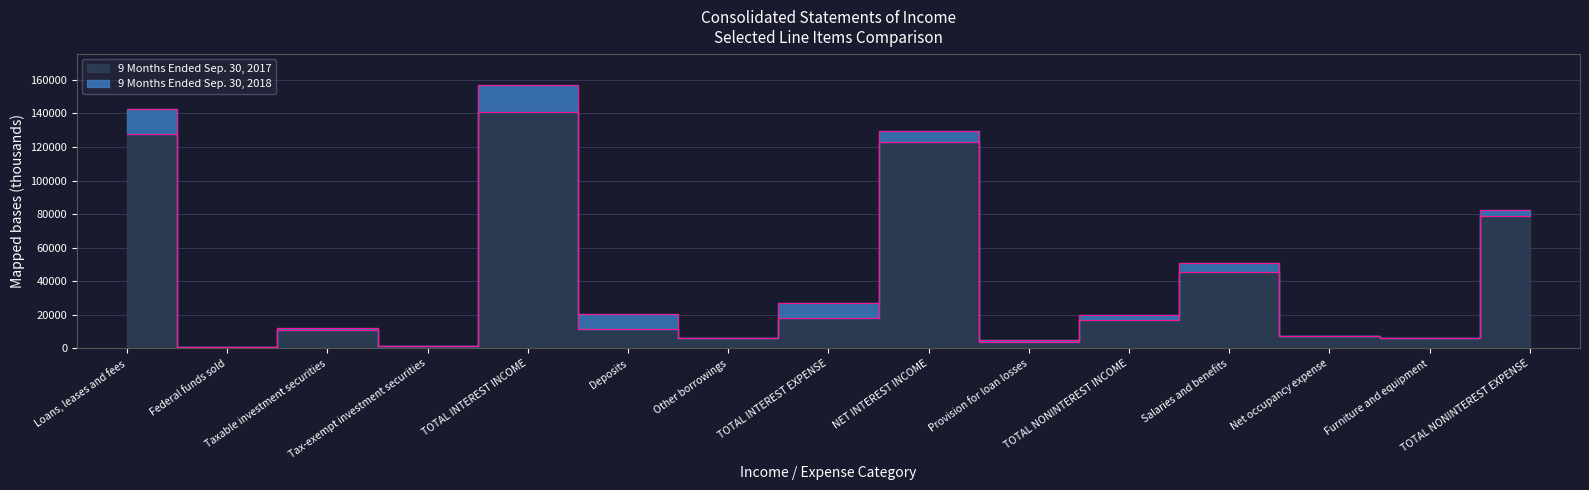

Which series has the largest total across all categories?

9 Months Ended Sep. 30, 2018